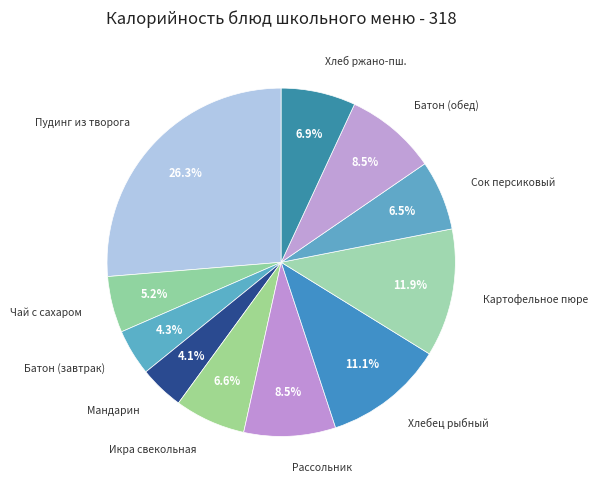

How many segments does this pie chart have?

11